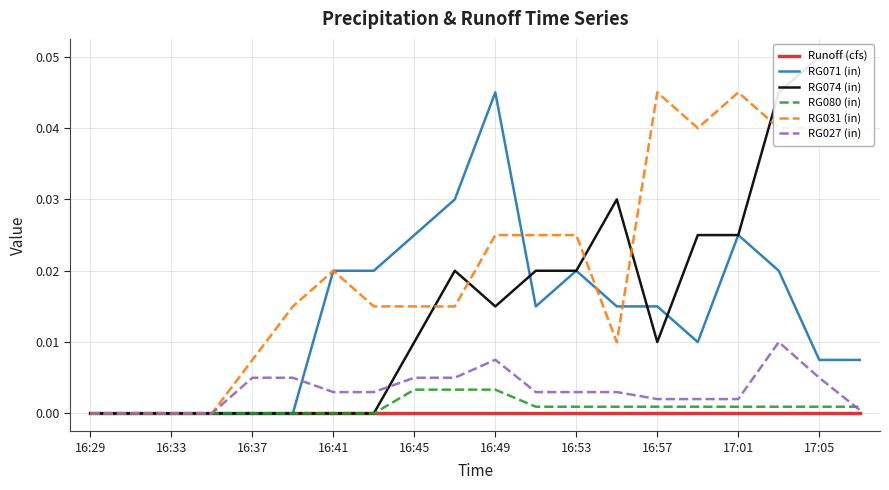

At which label is RG074 (in) closest to 0?

16:29